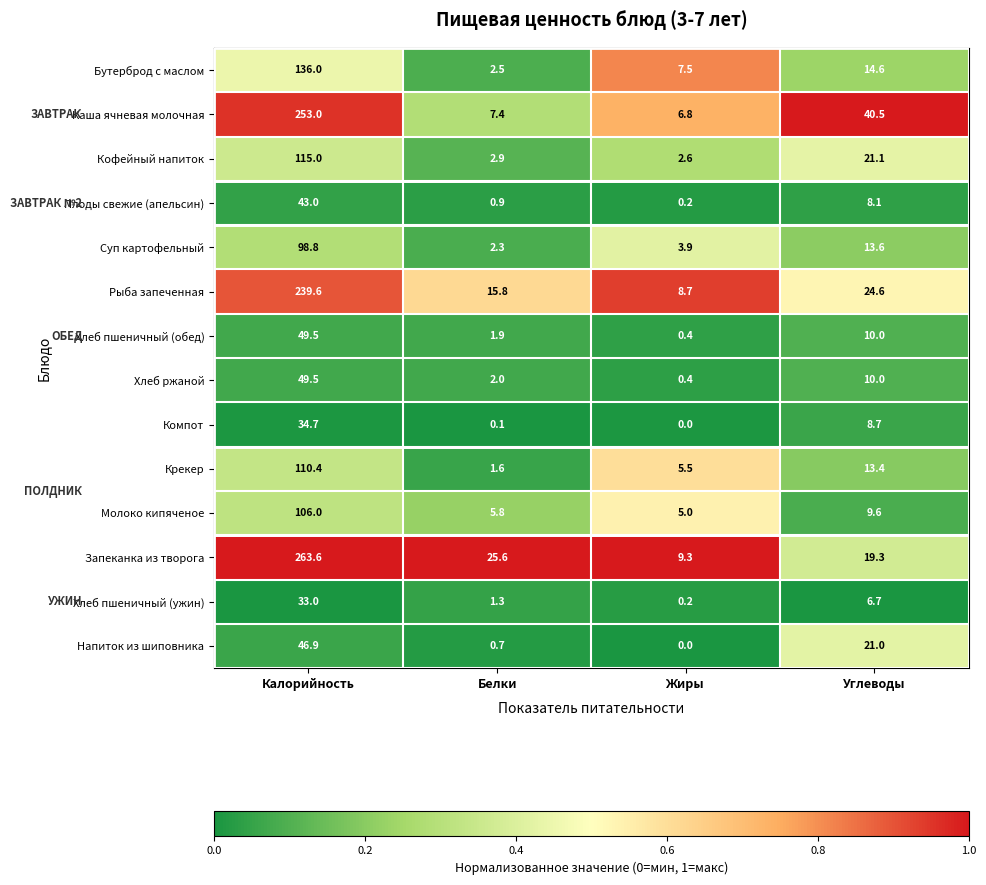

Which series has the largest total across all categories?

Запеканка из творога